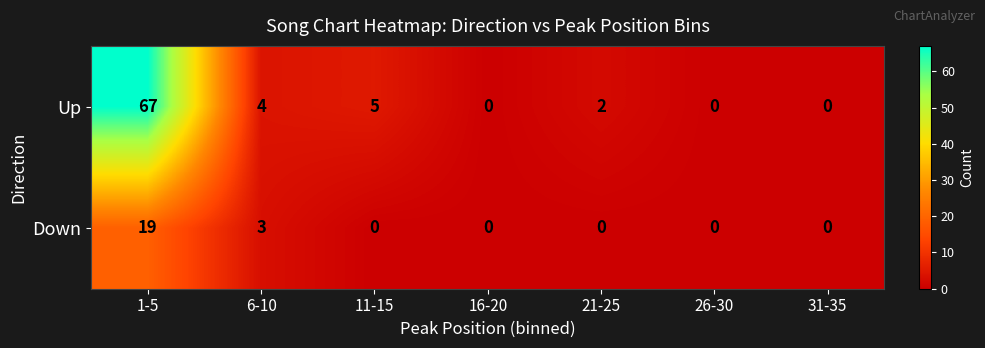

Reading left to right, list all the values displayed in this chart.

Up: 1-5=67	6-10=4	11-15=5	16-20=0	21-25=2	26-30=0	31-35=0
Down: 1-5=19	6-10=3	11-15=0	16-20=0	21-25=0	26-30=0	31-35=0